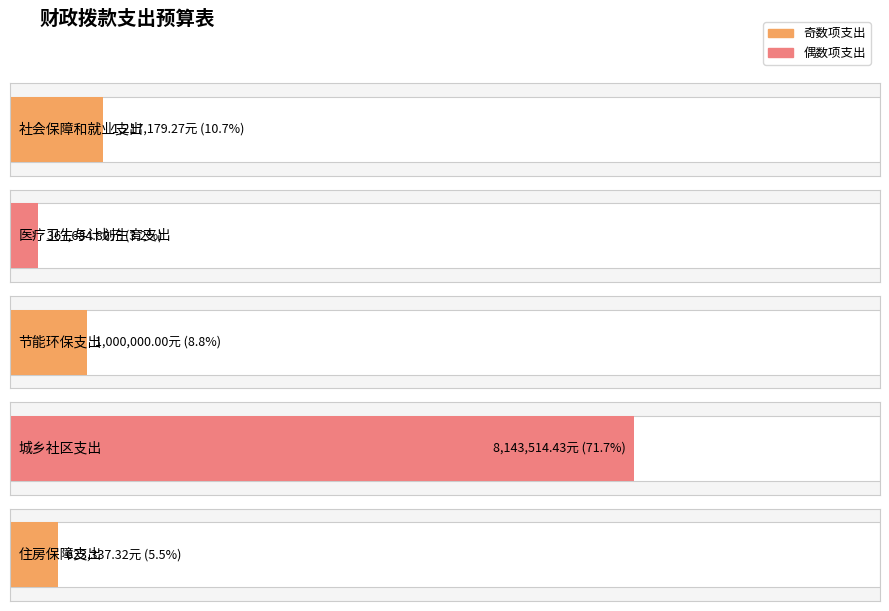

List the labels in order of value, largest first.

城乡社区支出, 社会保障和就业支出, 节能环保支出, 住房保障支出, 医疗卫生与计划生育支出